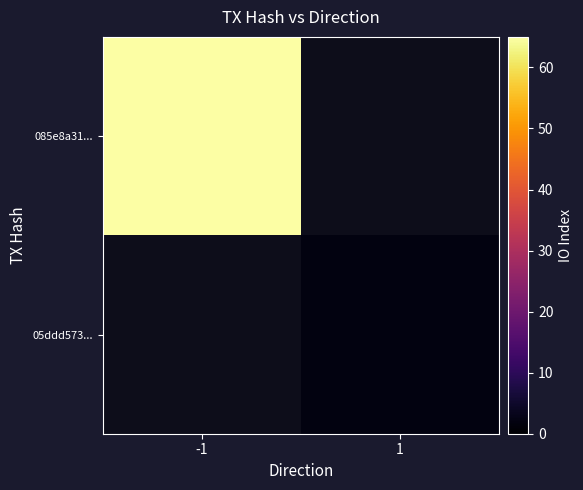

Which series has the largest total across all categories?

085e8a31...